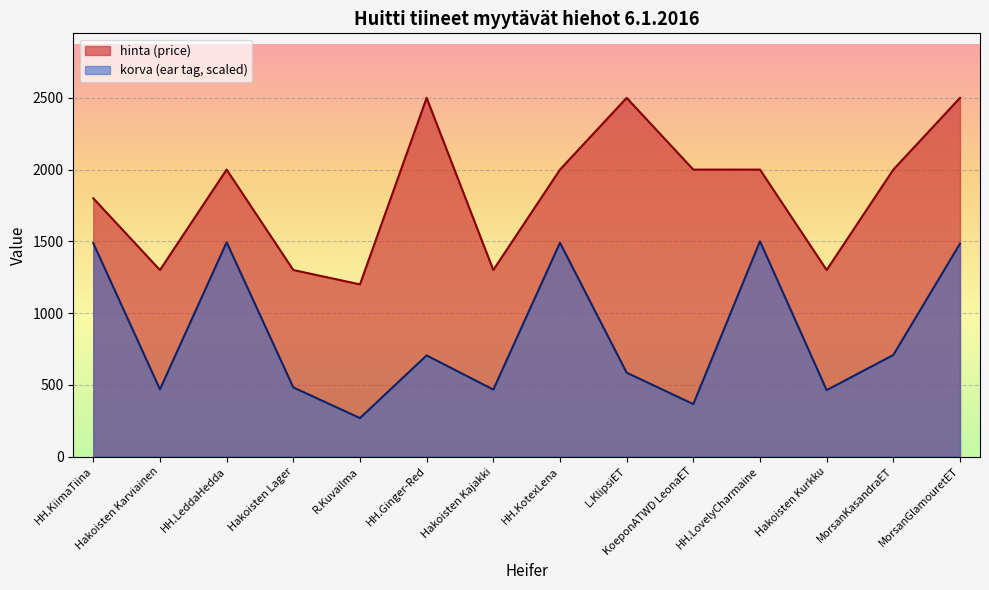

What is the label of the 5th point from the right?

KoeponATWD LeonaET